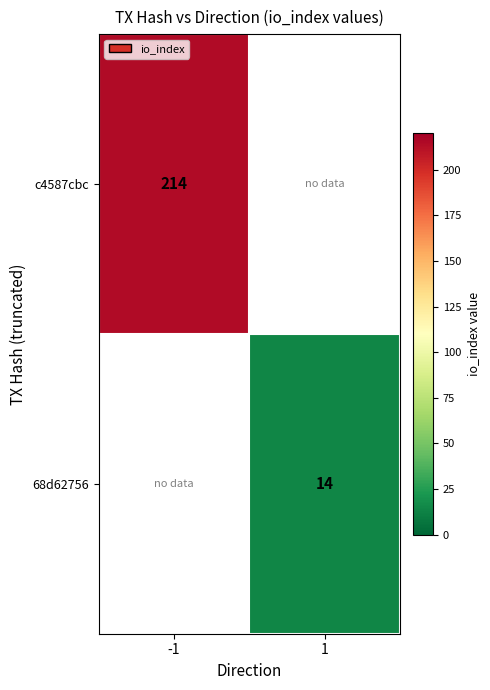

Which category has the highest value across all series?

-1